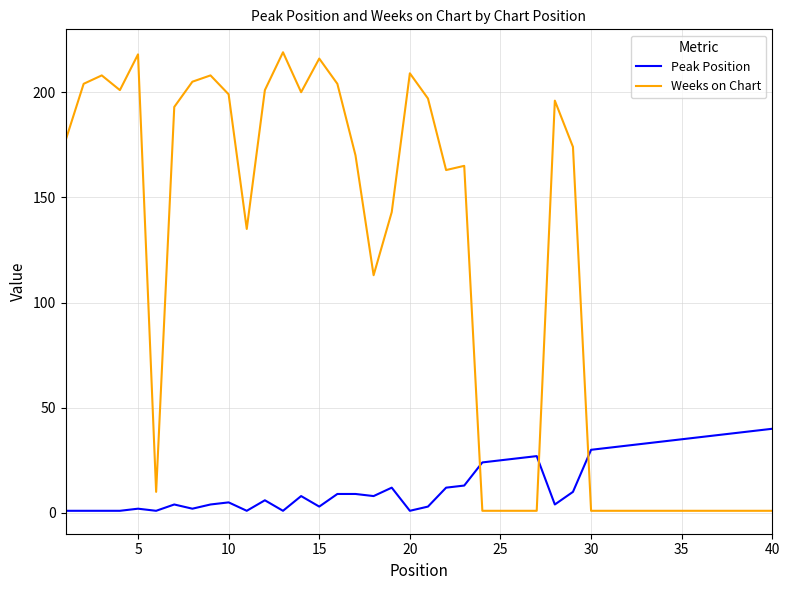

Which series has the largest total across all categories?

Weeks on Chart